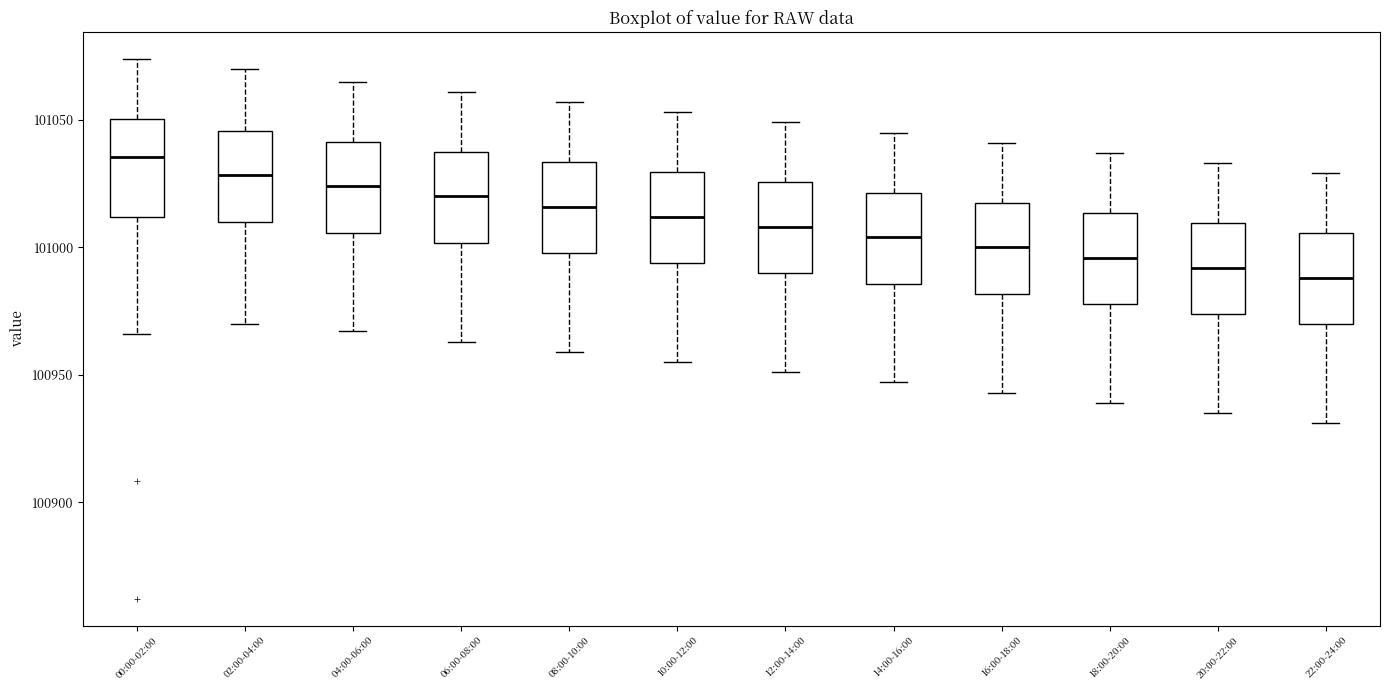

Reading left to right, transcribe this box plot: for each box, give where its median line is, the range the box spans, and where its two whiskers end, as read against the y-axis. The values are not printed on the chart, so give them approximately, as read against the axis.

00:00-02:00: median 101035, box 101010 to 101050, whiskers 100965 to 101075
02:00-04:00: median 101030, box 101010 to 101045, whiskers 100970 to 101070
04:00-06:00: median 101025, box 101005 to 101040, whiskers 100965 to 101065
06:00-08:00: median 101020, box 101000 to 101040, whiskers 100965 to 101060
08:00-10:00: median 101015, box 101000 to 101035, whiskers 100960 to 101055
10:00-12:00: median 101010, box 100995 to 101030, whiskers 100955 to 101055
12:00-14:00: median 101010, box 100990 to 101025, whiskers 100950 to 101050
14:00-16:00: median 101005, box 100985 to 101020, whiskers 100945 to 101045
16:00-18:00: median 101000, box 100980 to 101020, whiskers 100945 to 101040
18:00-20:00: median 100995, box 100980 to 101015, whiskers 100940 to 101035
20:00-22:00: median 100990, box 100975 to 101010, whiskers 100935 to 101035
22:00-24:00: median 100990, box 100970 to 101005, whiskers 100930 to 101030